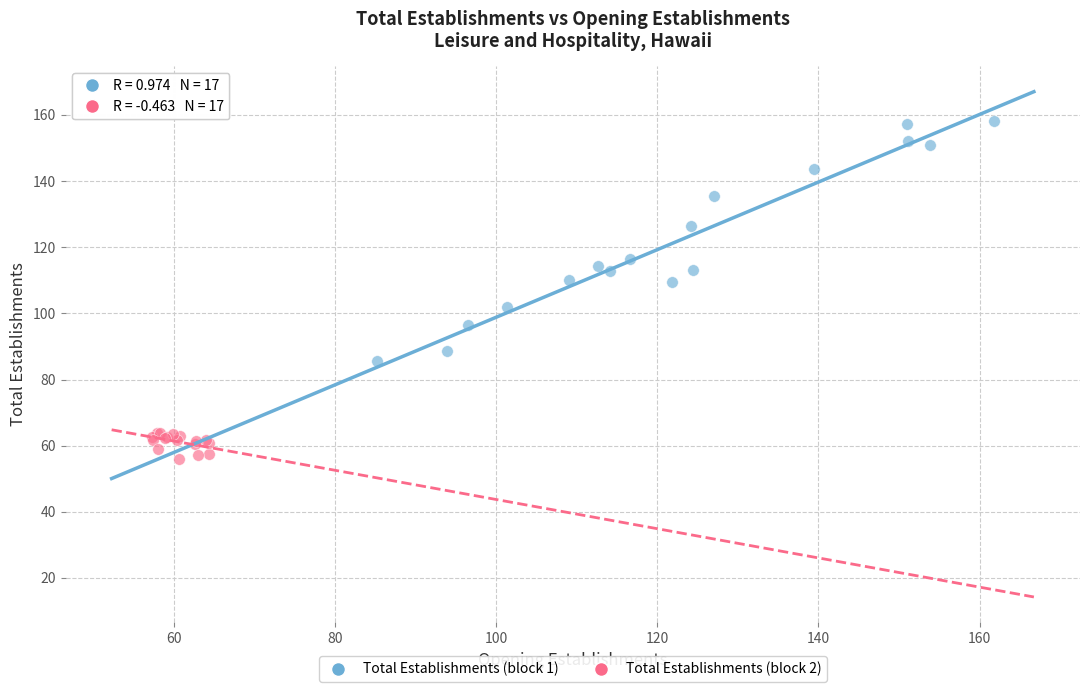

Which series reaches the maximum Y coordinate?

Total Establishments (block 1)